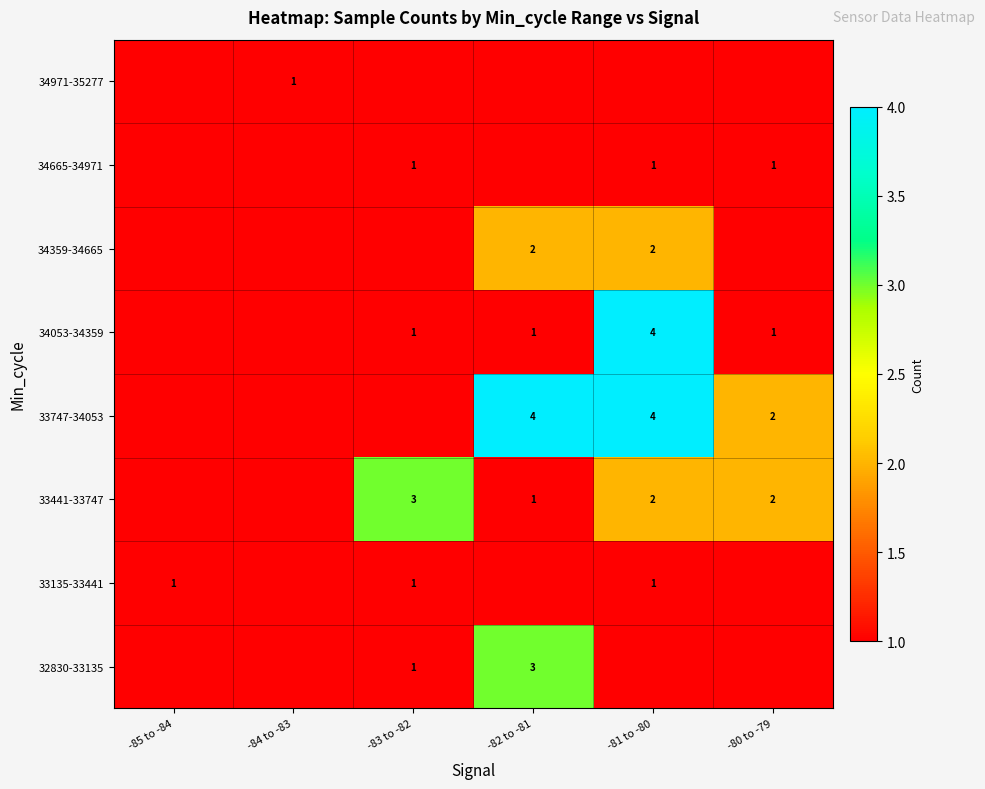

The 34053-34359 series shows 4 at -81 to -80. True or false?

True